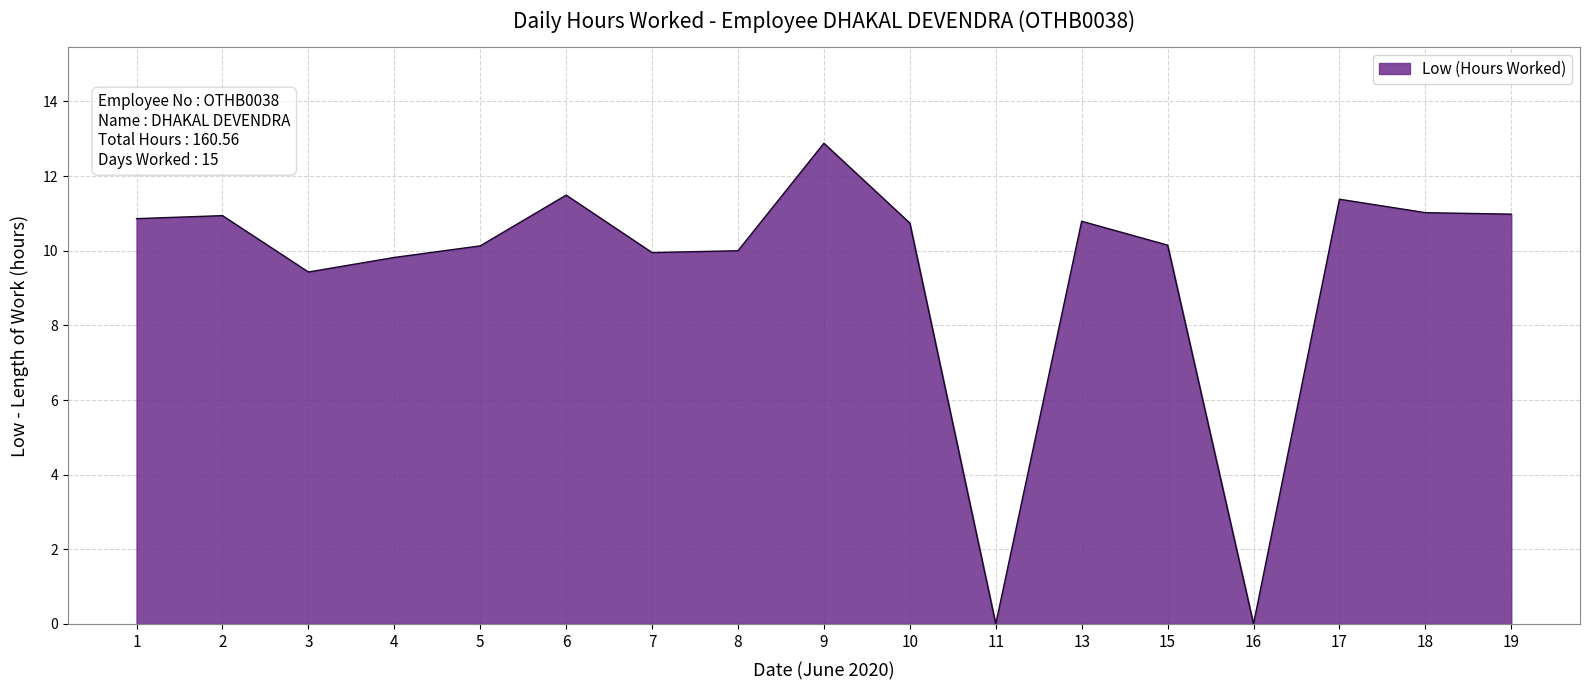

The chart shows a value of 0.0 at 11. True or false?

True